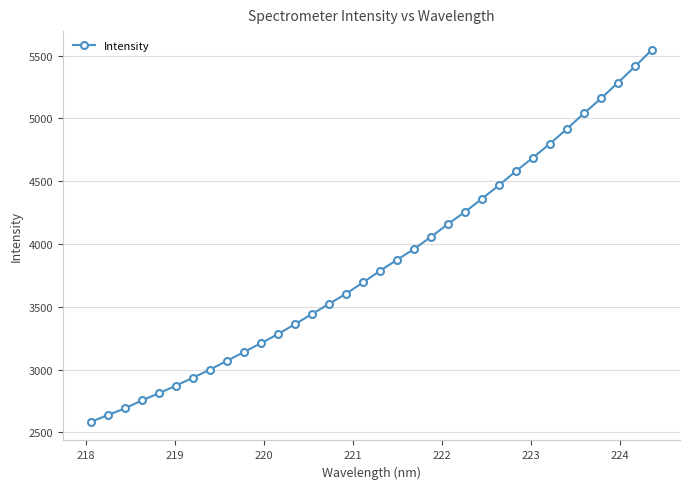

What is the difference between the maximum and minimum values?

2961.7